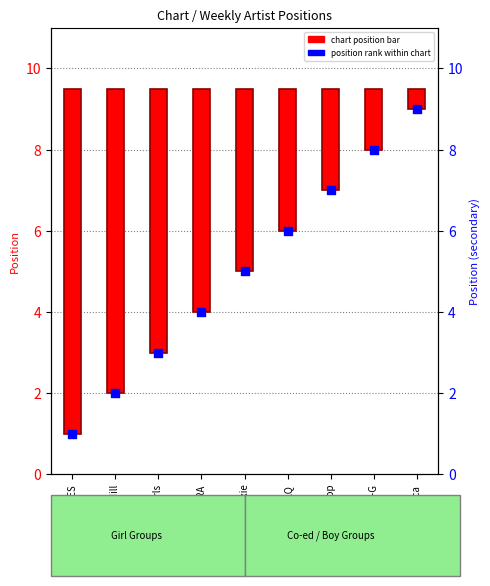

What is the change in value from Rainbow Pixie to Spica?

+4